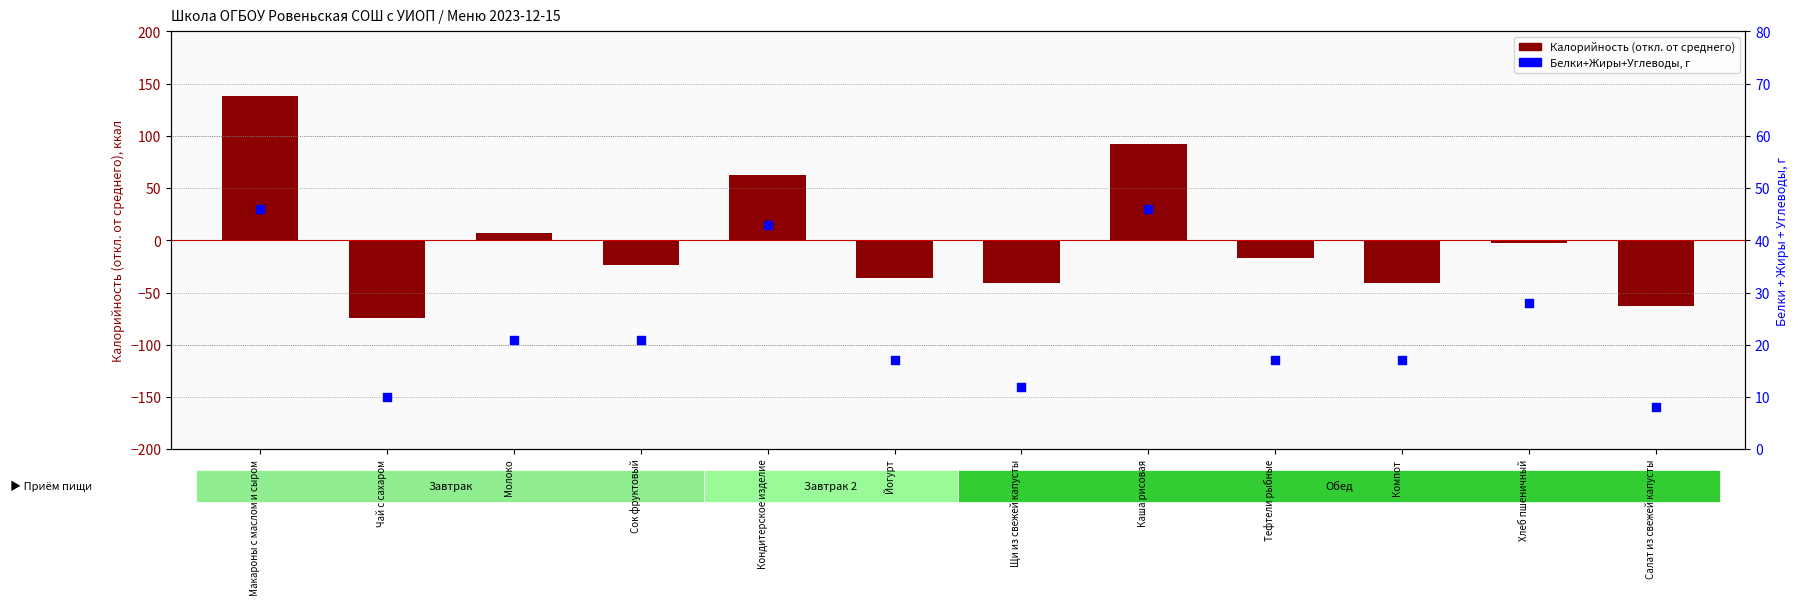

Is the value of Калорийность (отклонение от среднего) at Чай с сахаром greater than the value of Белки+Жиры+Углеводы, г at Чай с сахаром?

No